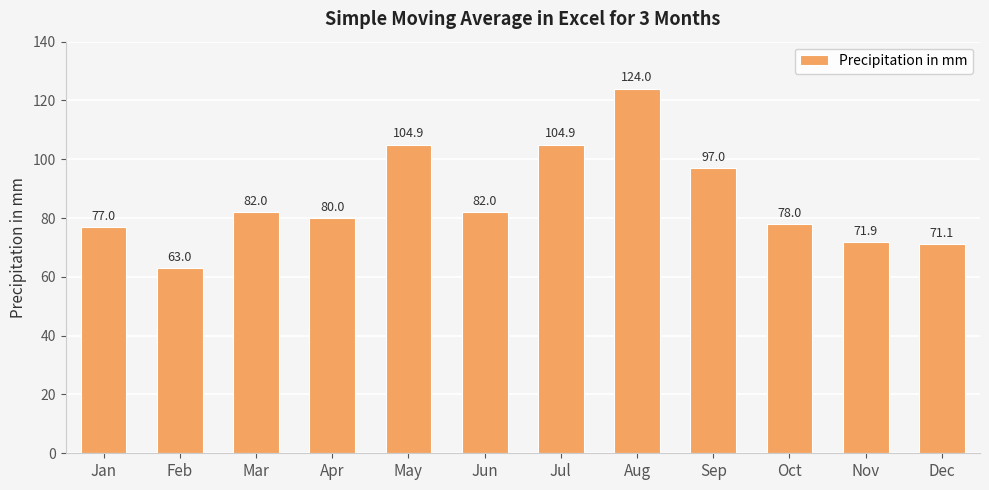

What is the sum of all values?

1035.8